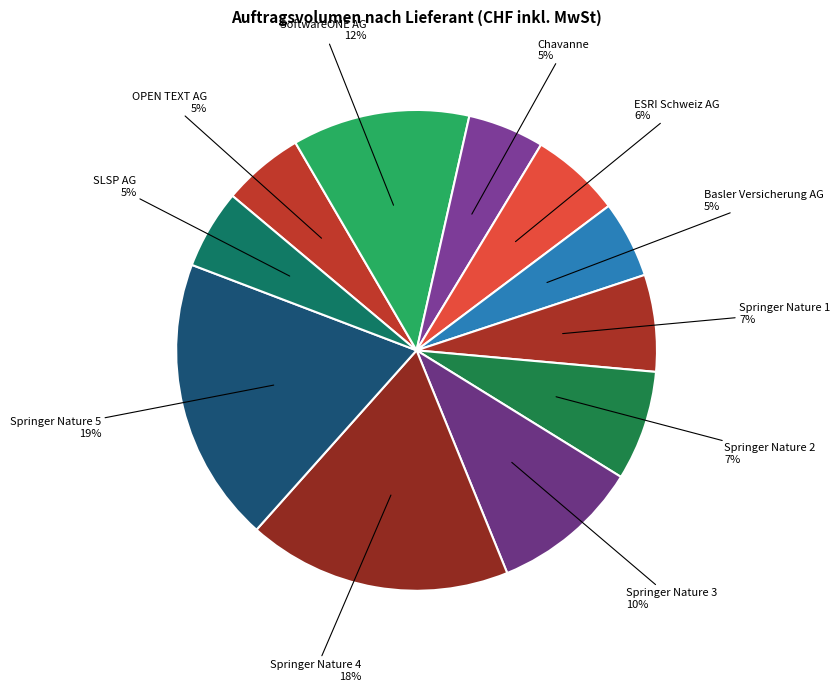

What percentage is the Springer Nature 1 slice, to the nearest percent?

7%